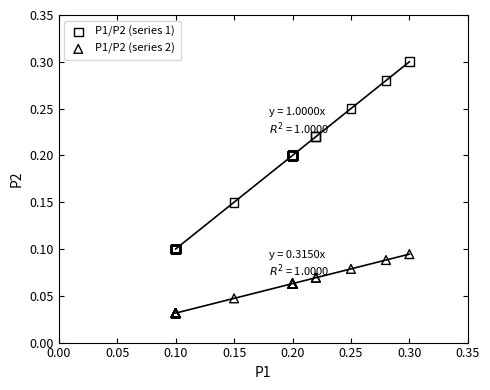

Which series contains the lowest Y value?

P1/P2 (series 2)